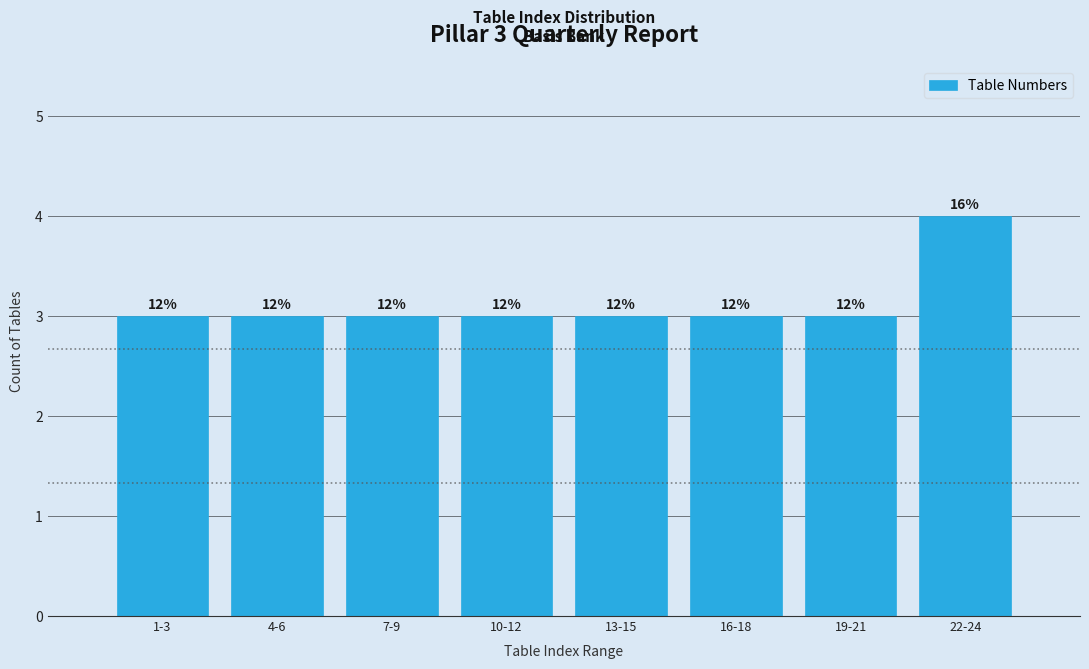

How many bars are there in total?

8